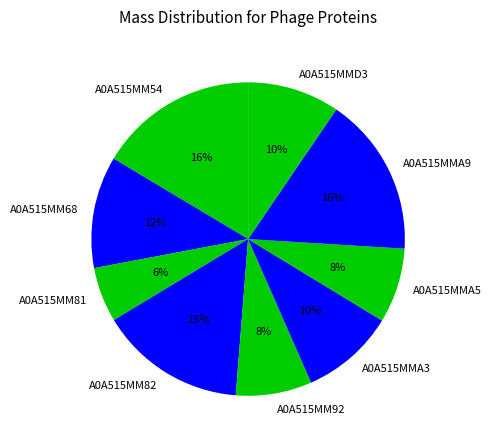

Is it true that A0A515MM81 is 6% of the pie?

True